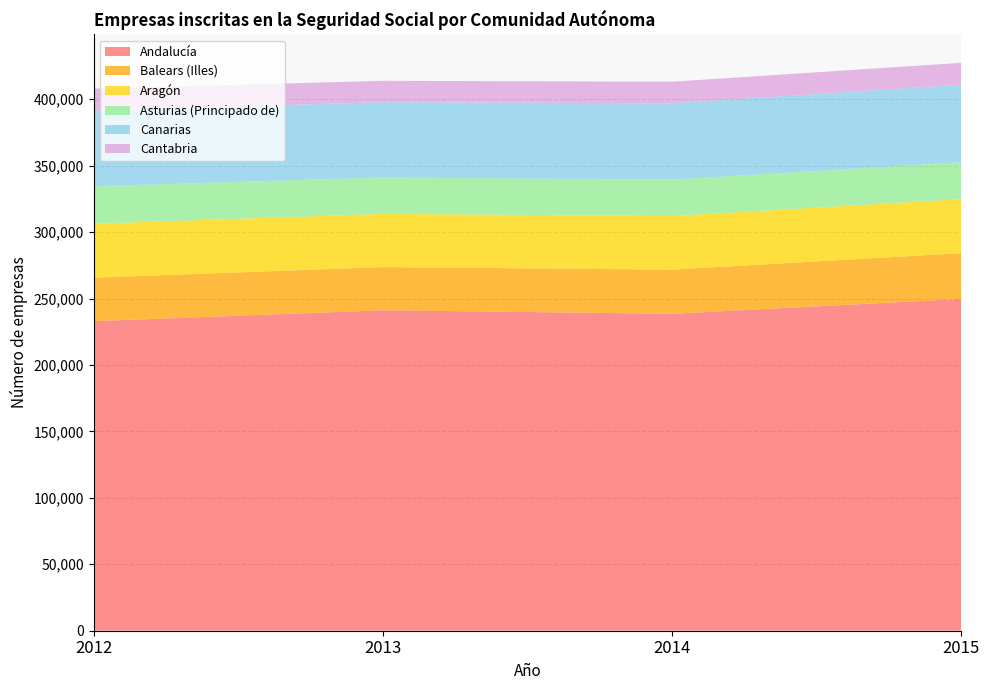

Reading left to right, transcribe all the data shown in this chart.

Andalucía: 2012=232985	2013=241212	2014=238565	2015=249727
Balears (Illes): 2012=32762	2013=32472	2014=33226	2015=34472
Aragón: 2012=40628	2013=40078	2014=40341	2015=40709
Asturias (Principado de): 2012=28173	2013=27377	2014=27409	2015=27695
Canarias: 2012=56960	2013=56704	2014=57478	2015=58341
Cantabria: 2012=16492	2013=16064	2014=16210	2015=16494